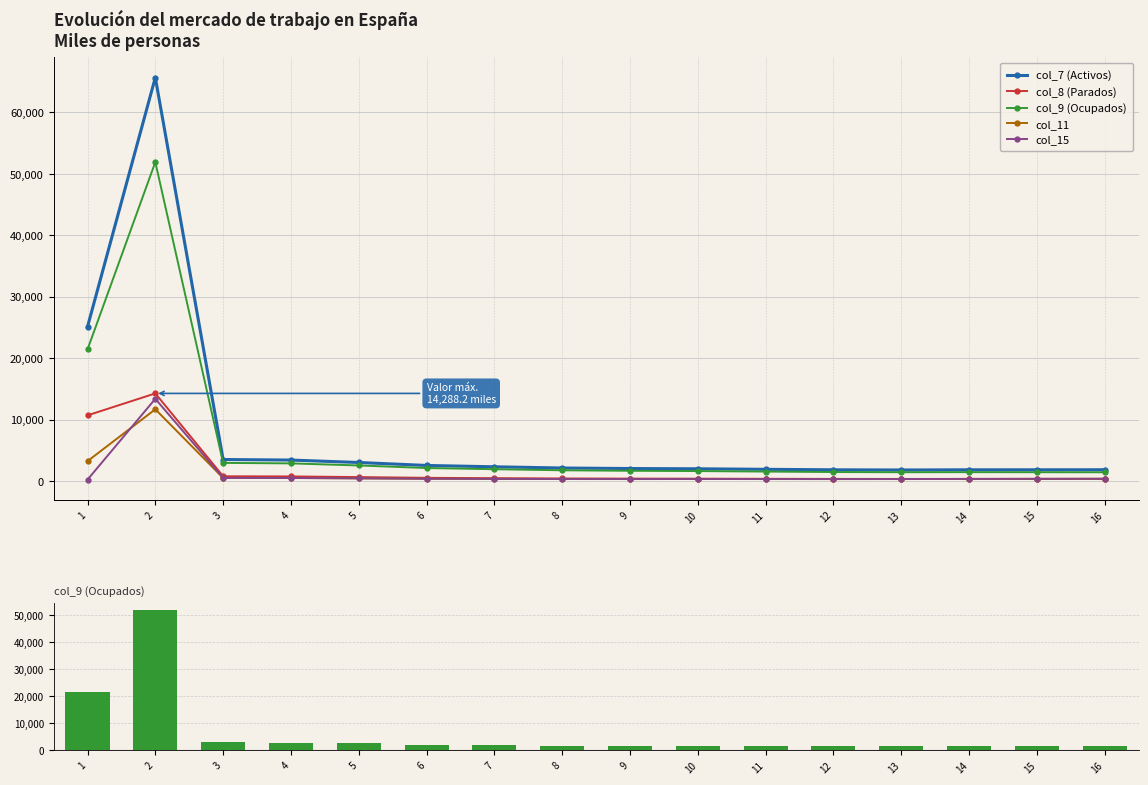

What is the sum of the col_15 values at 16 and 1?

657.0